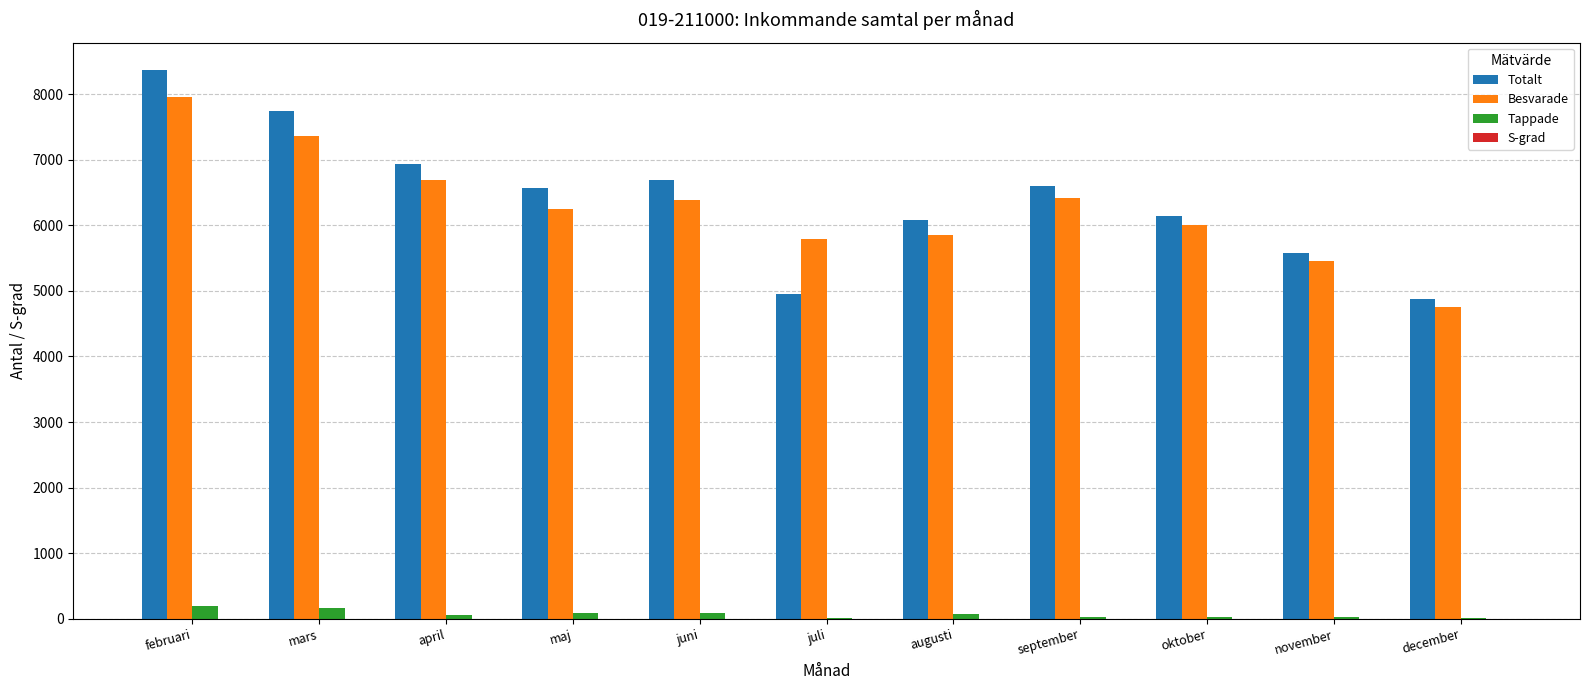

What is the average value of the Tappade series?

72.5